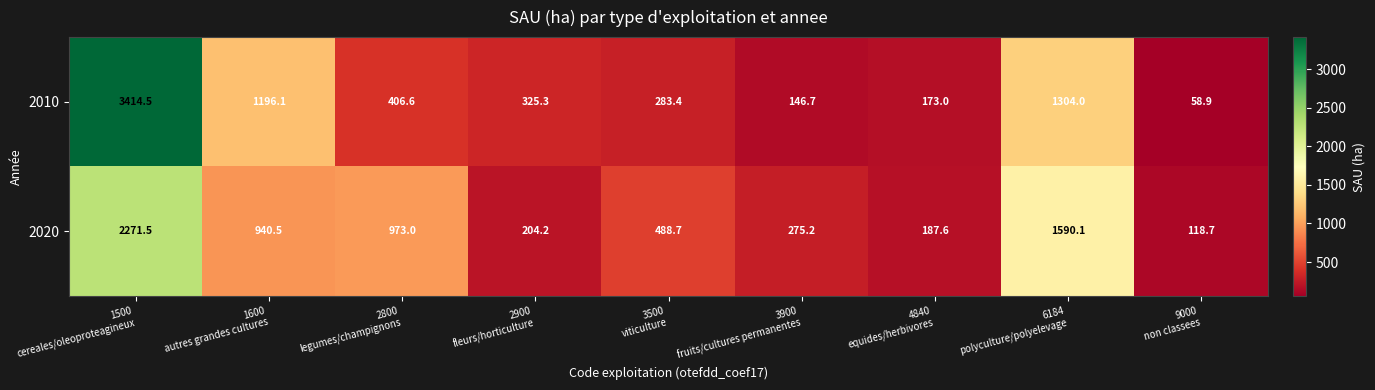

What is the difference between the maximum and second lowest values in the 2020 series?

2083.9